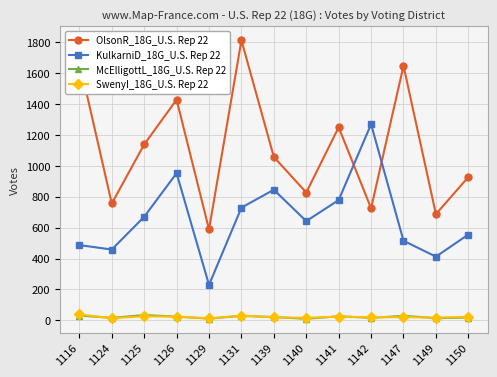

At which category is the sum across all series the highest?

1131